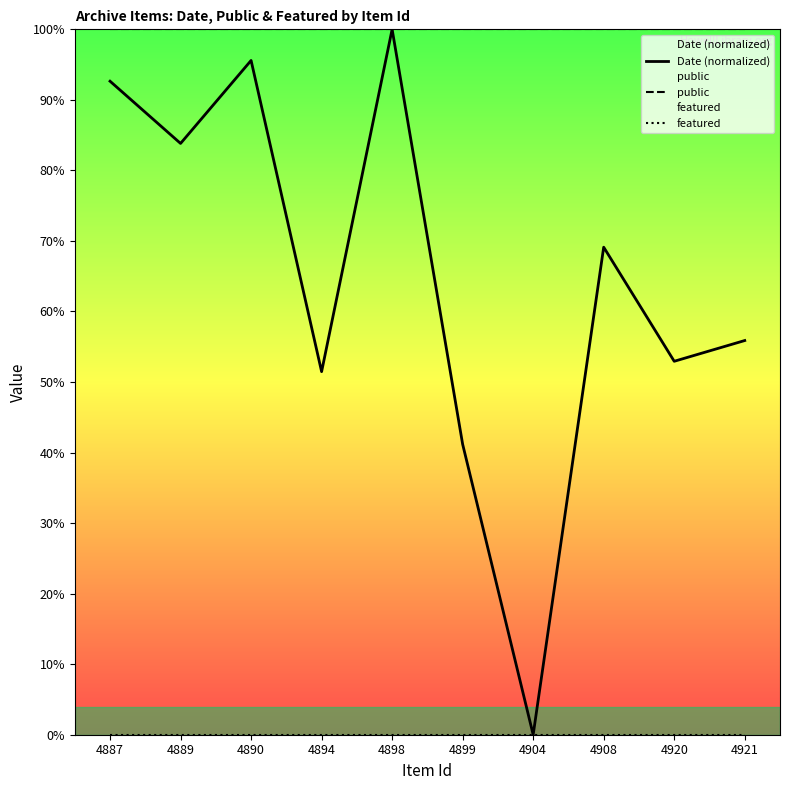

True or false: Date (normalized) has more than 1 points higher than both neighbors.

True